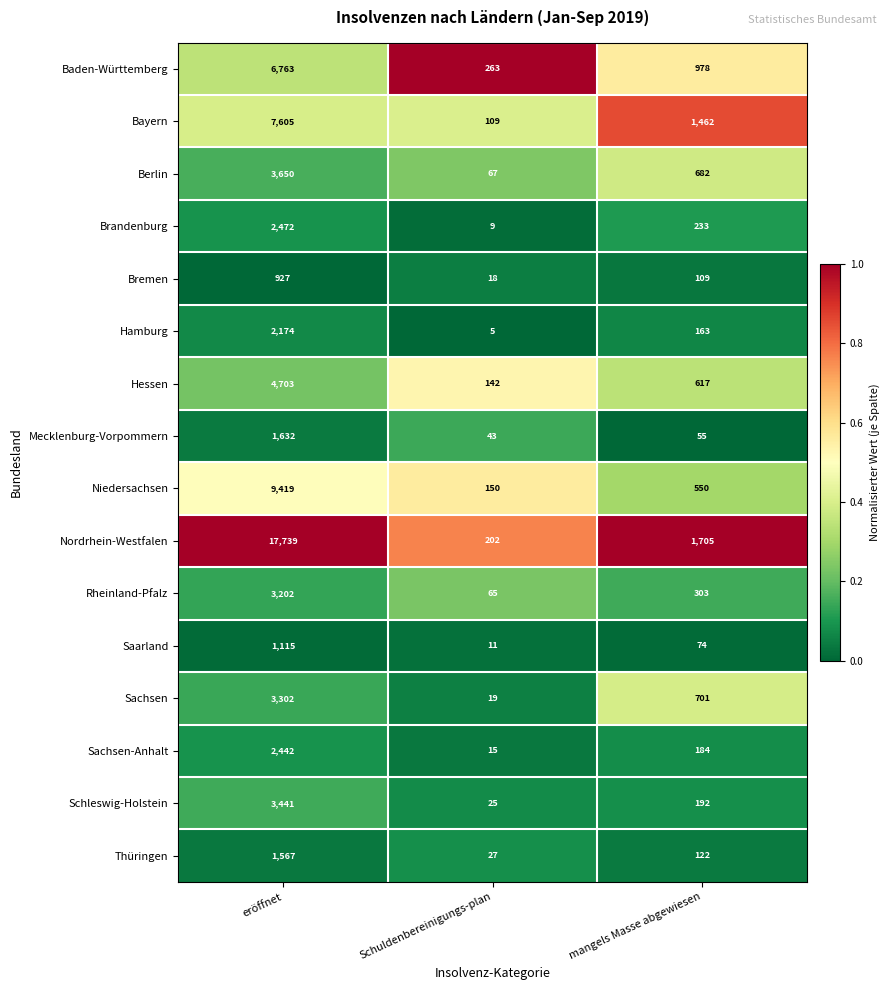

At which category is the sum across all series the highest?

eröffnet